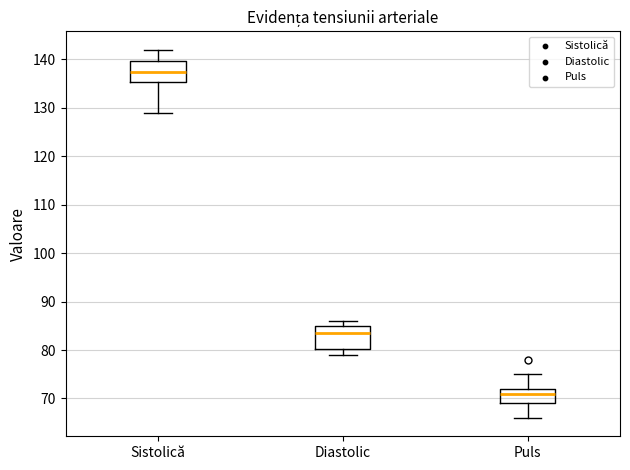

Where is the upper edge of the box for Diastolic on the y-axis? The values are not printed on the chart, so give them approximately, as read against the axis.

85